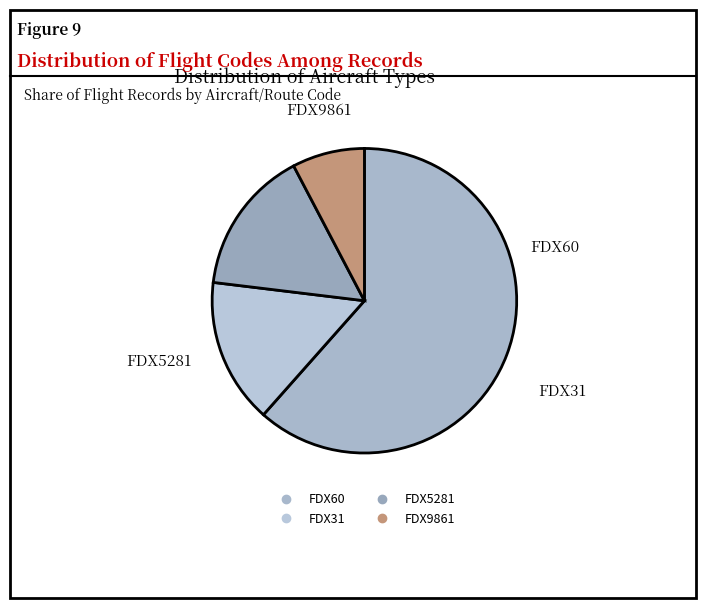

Is FDX5281 the majority of the pie?

No